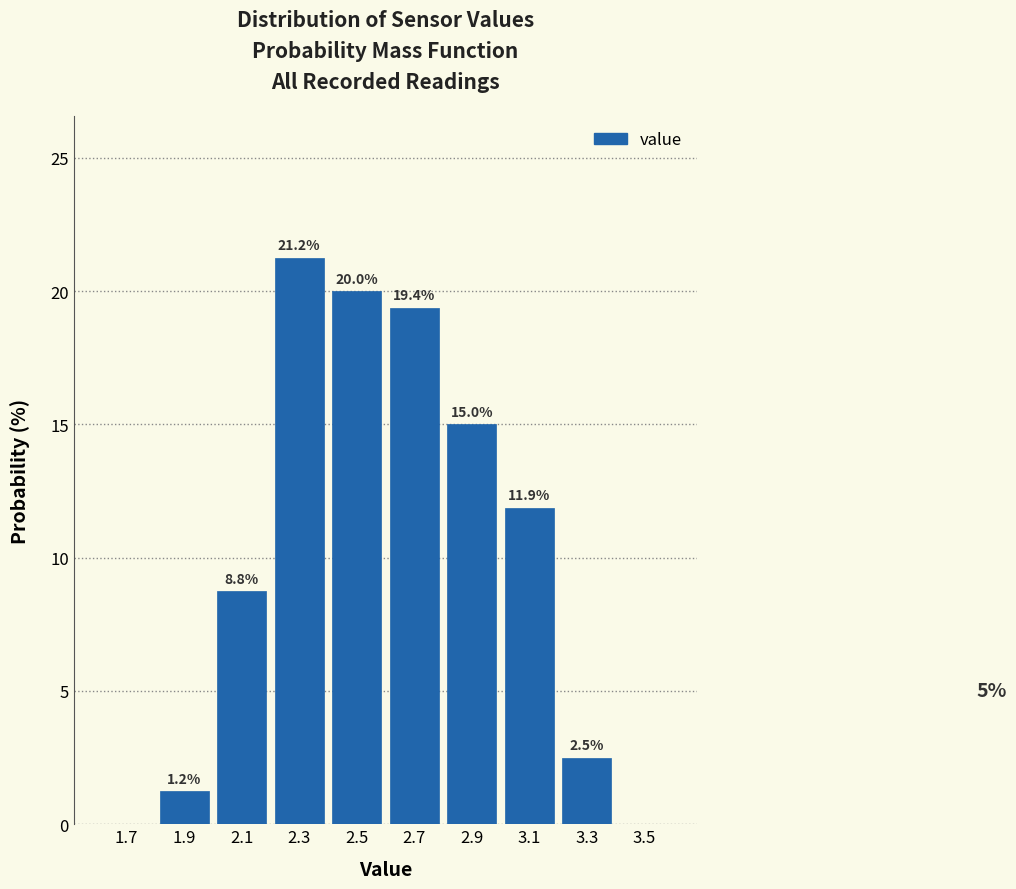

Over which range of the x-axis is the bar tallest?

2.2 to 2.4